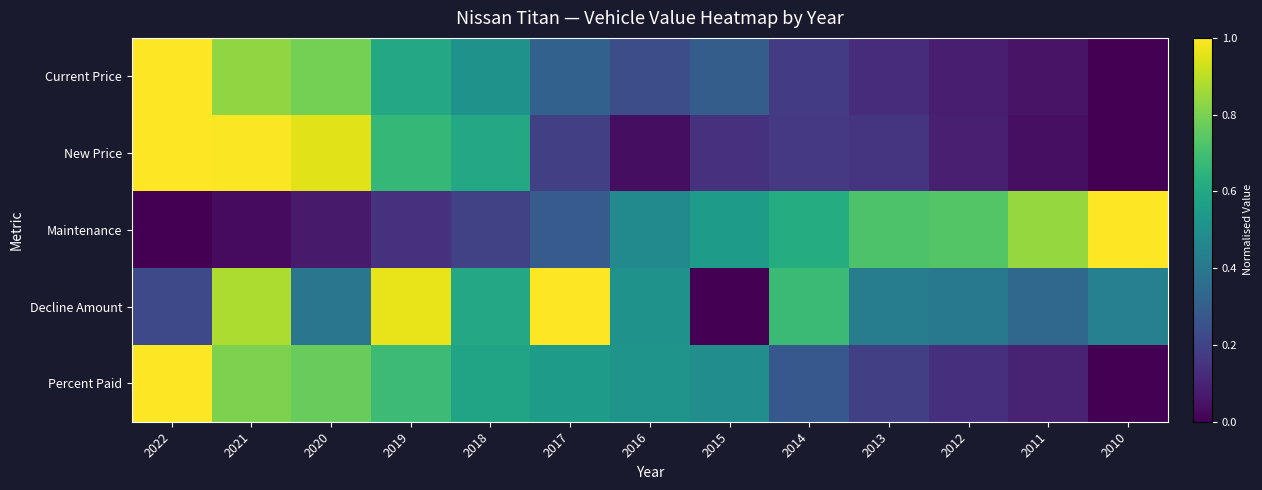

Which series has the largest total across all categories?

Decline Amount